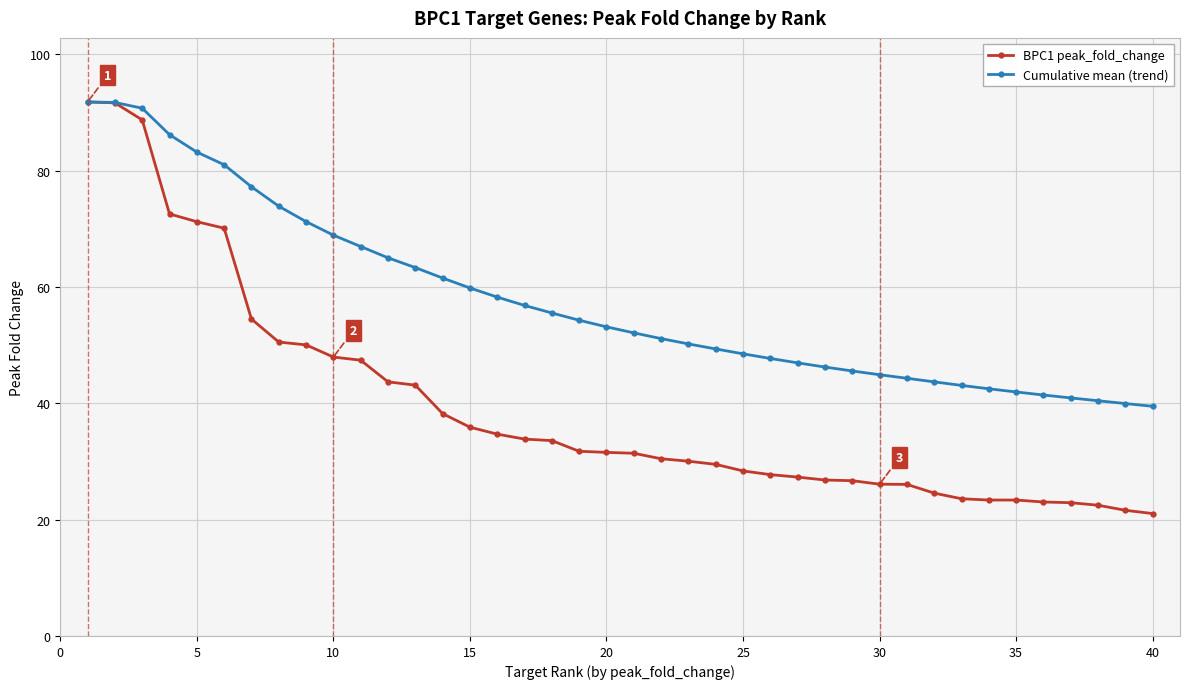

What is the value of the BPC1 peak_fold_change point at the 22nd from the left?

30.5